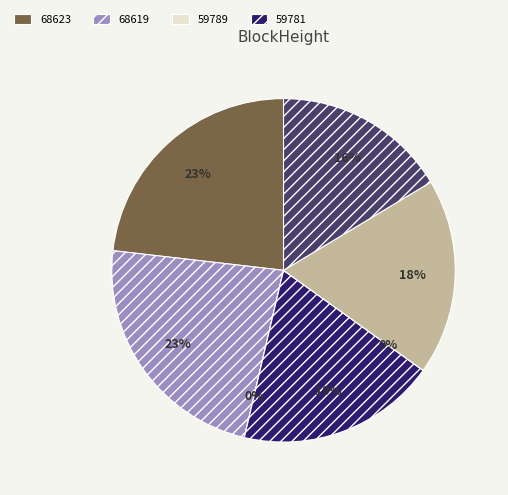

To the nearest percent, what is the average slice percentage?

14%